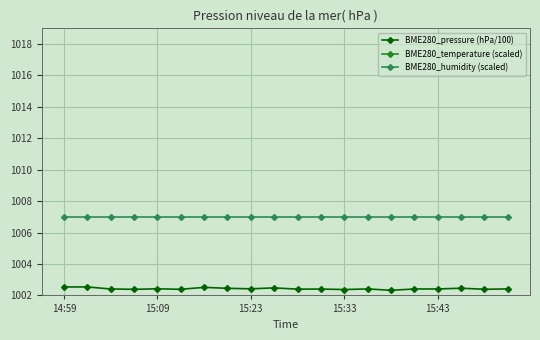

Is the value of BME280_humidity (scaled) at 15:23 greater than the value of BME280_pressure (hPa/100) at 15:09?

Yes